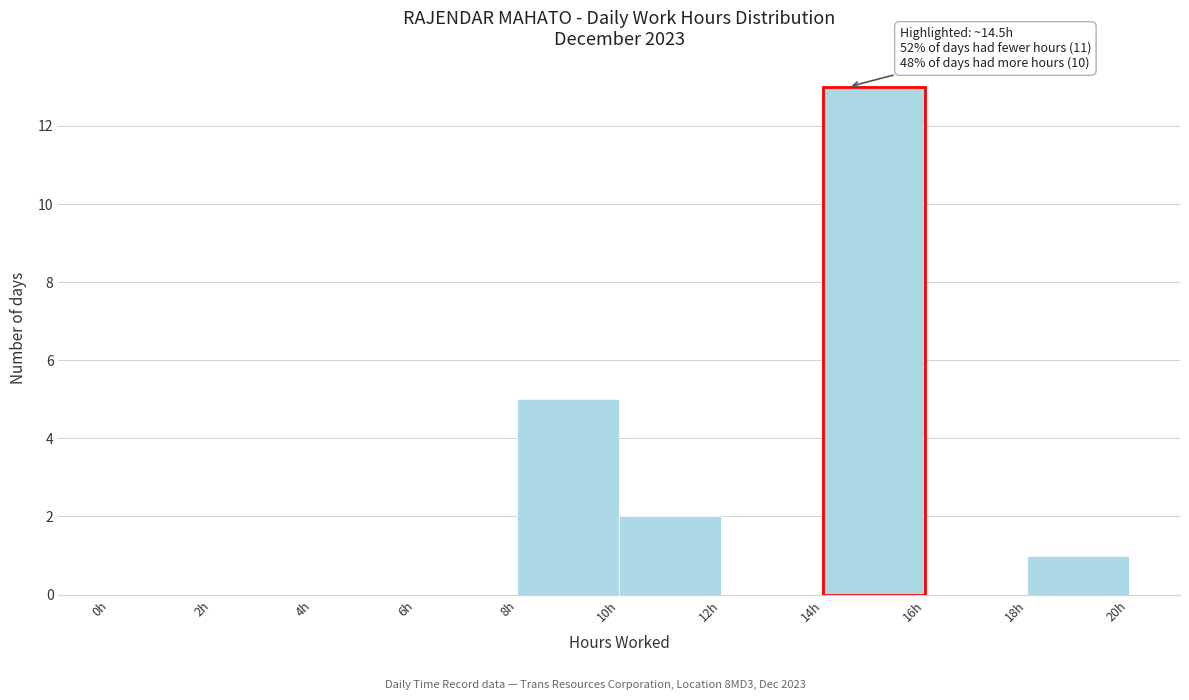

Over which range of the x-axis is the bar tallest?

14 to 16